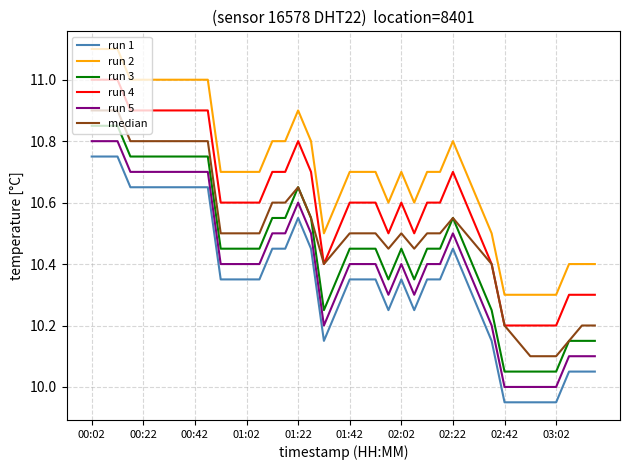

True or false: run 2 and run 1 intersect in this chart.

False